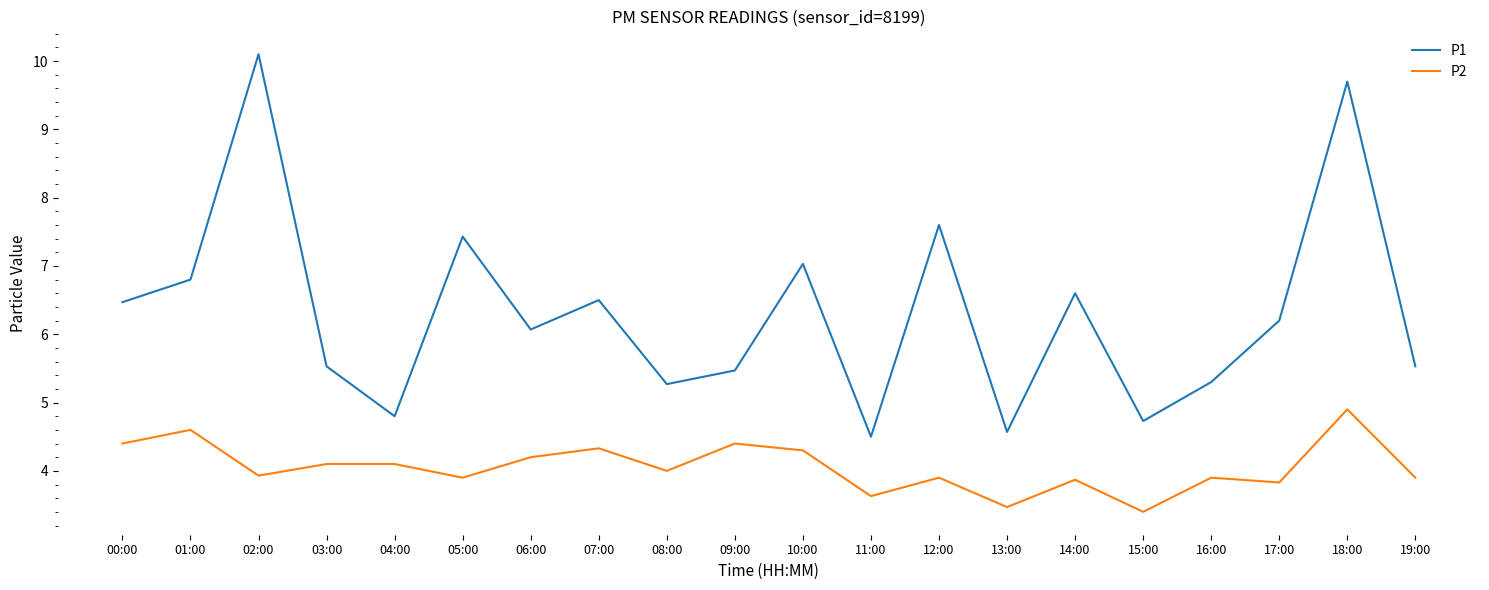

Reading right to left, what are all the values shown in this chart?

P1: 19:00=5.5	18:00=9.7	17:00=6.2	16:00=5.3	15:00=4.7	14:00=6.6	13:00=4.6	12:00=7.6	11:00=4.5	10:00=7.0	09:00=5.5	08:00=5.3	07:00=6.5	06:00=6.1	05:00=7.4	04:00=4.8	03:00=5.5	02:00=10.1	01:00=6.8	00:00=6.5
P2: 19:00=3.9	18:00=4.9	17:00=3.8	16:00=3.9	15:00=3.4	14:00=3.9	13:00=3.5	12:00=3.9	11:00=3.6	10:00=4.3	09:00=4.4	08:00=4.0	07:00=4.3	06:00=4.2	05:00=3.9	04:00=4.1	03:00=4.1	02:00=3.9	01:00=4.6	00:00=4.4